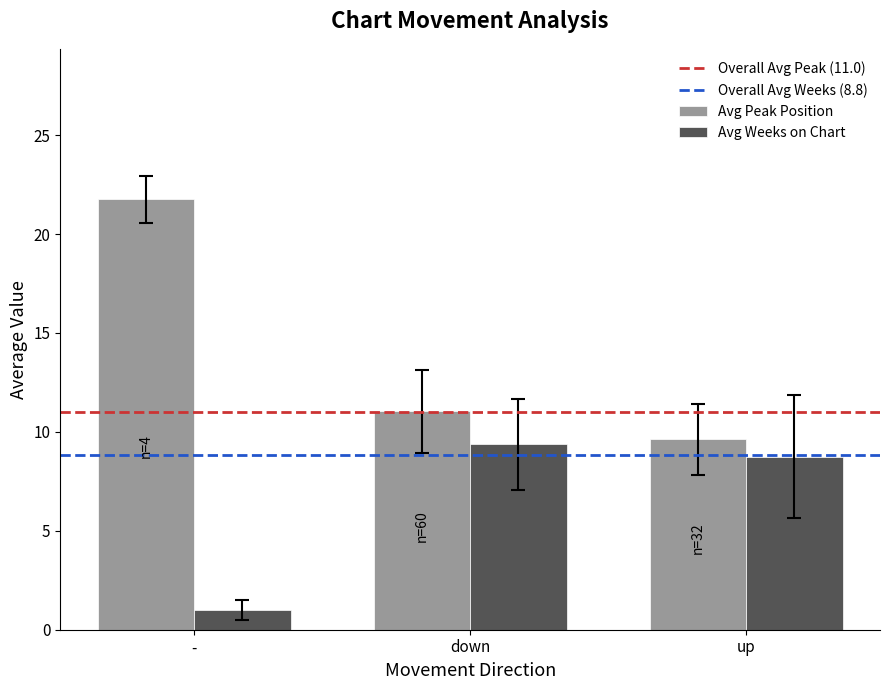

The value of Avg Peak Position at up is 9.6. True or false?

True